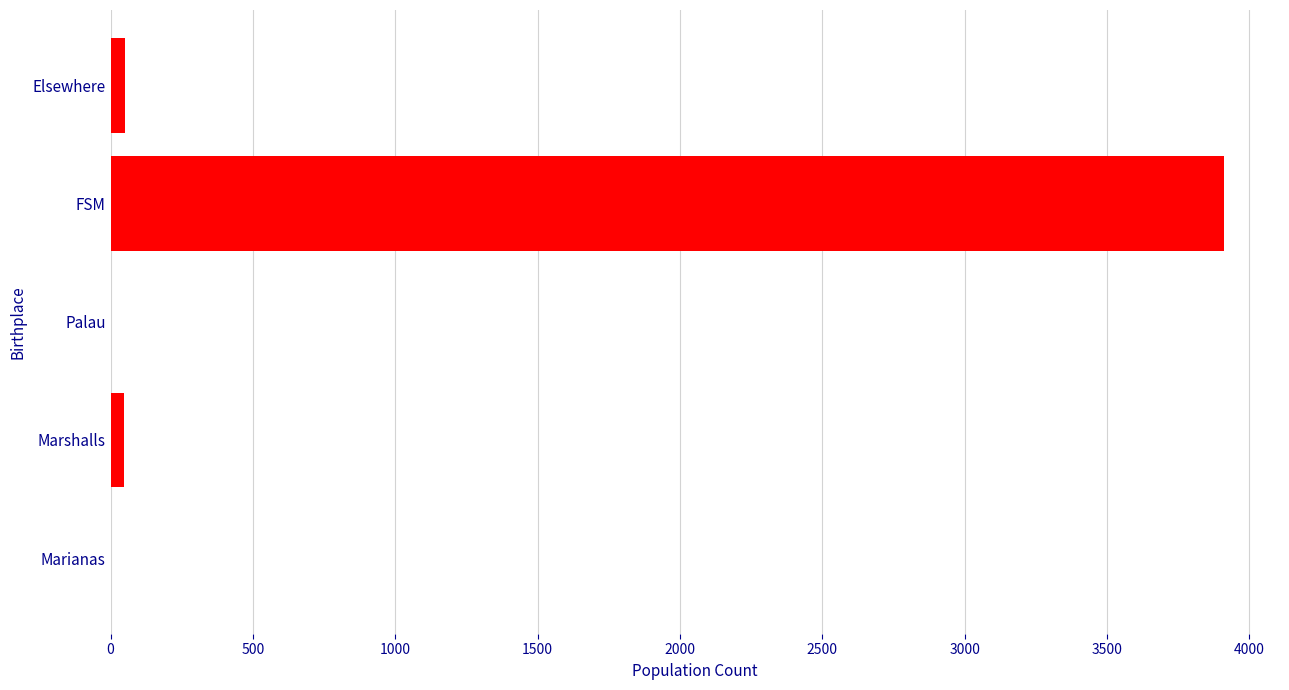

Which has a higher value, Marianas or FSM?

FSM